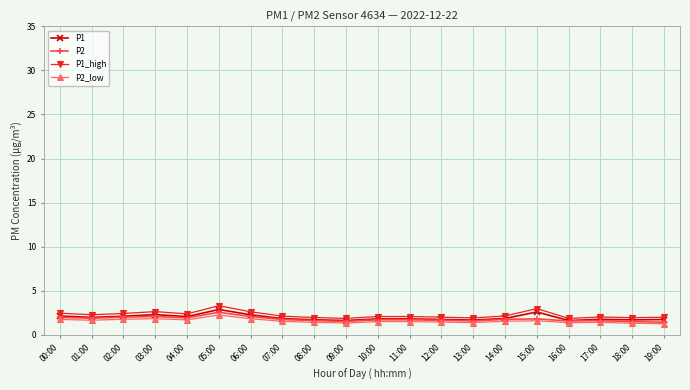

The P1 series shows 1.9 at 14:00. True or false?

True